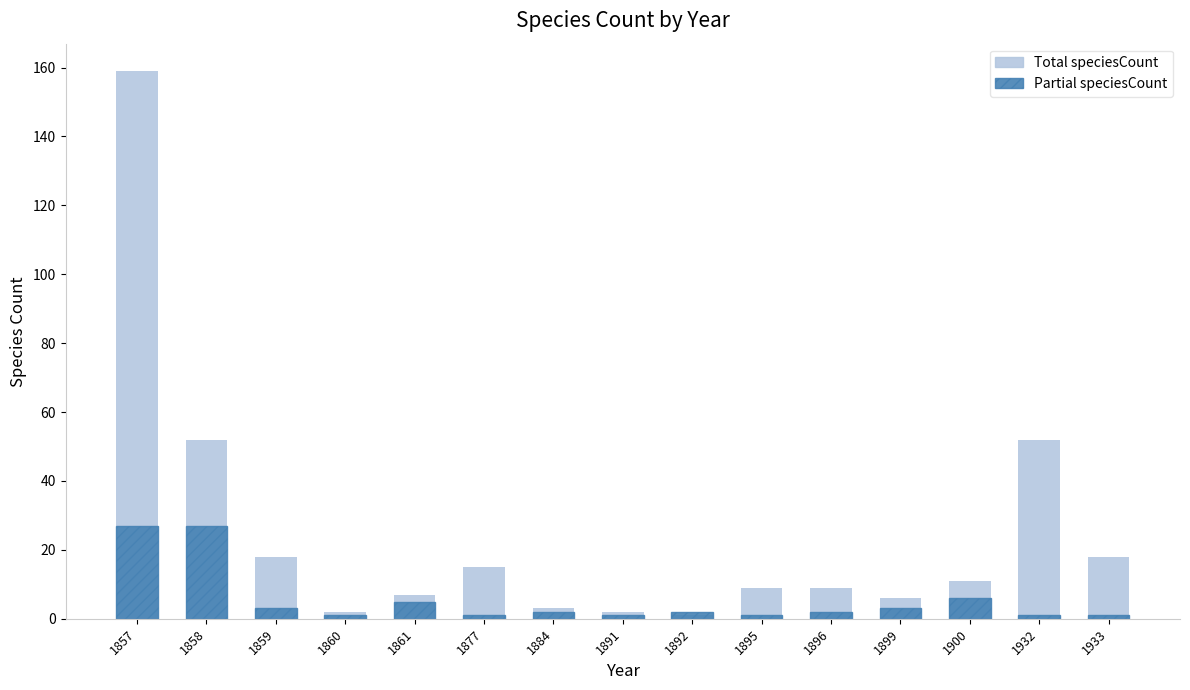

How many data points in Total speciesCount are above 9?

7